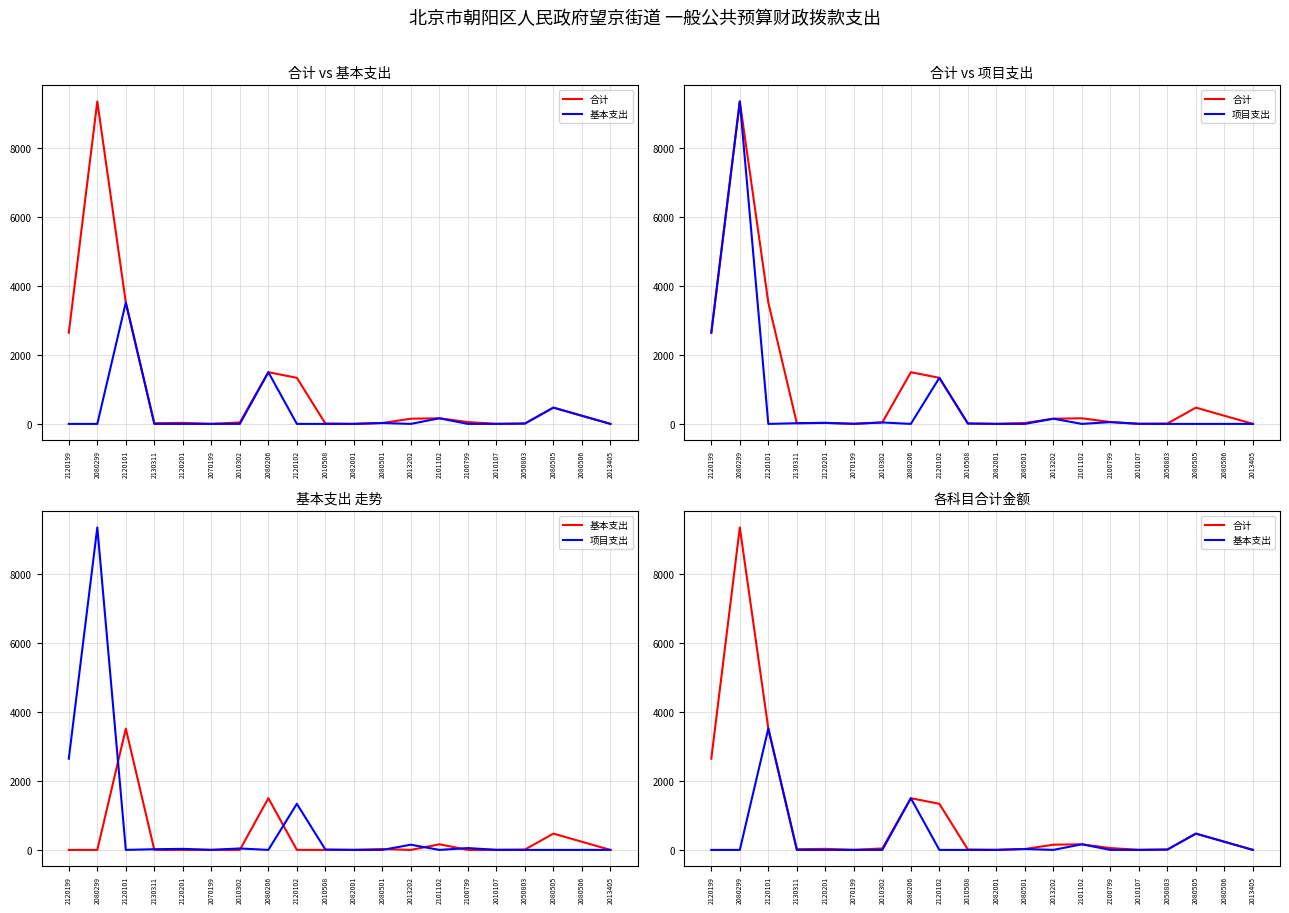

What are all the series names shown in the legend?

合计, 基本支出, 项目支出